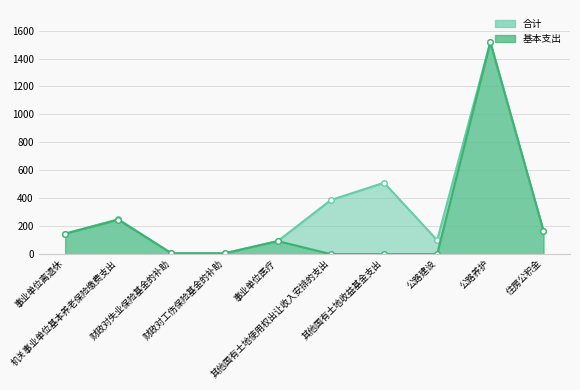

Rank the series by their average value, from highest to lowest.

合计, 基本支出